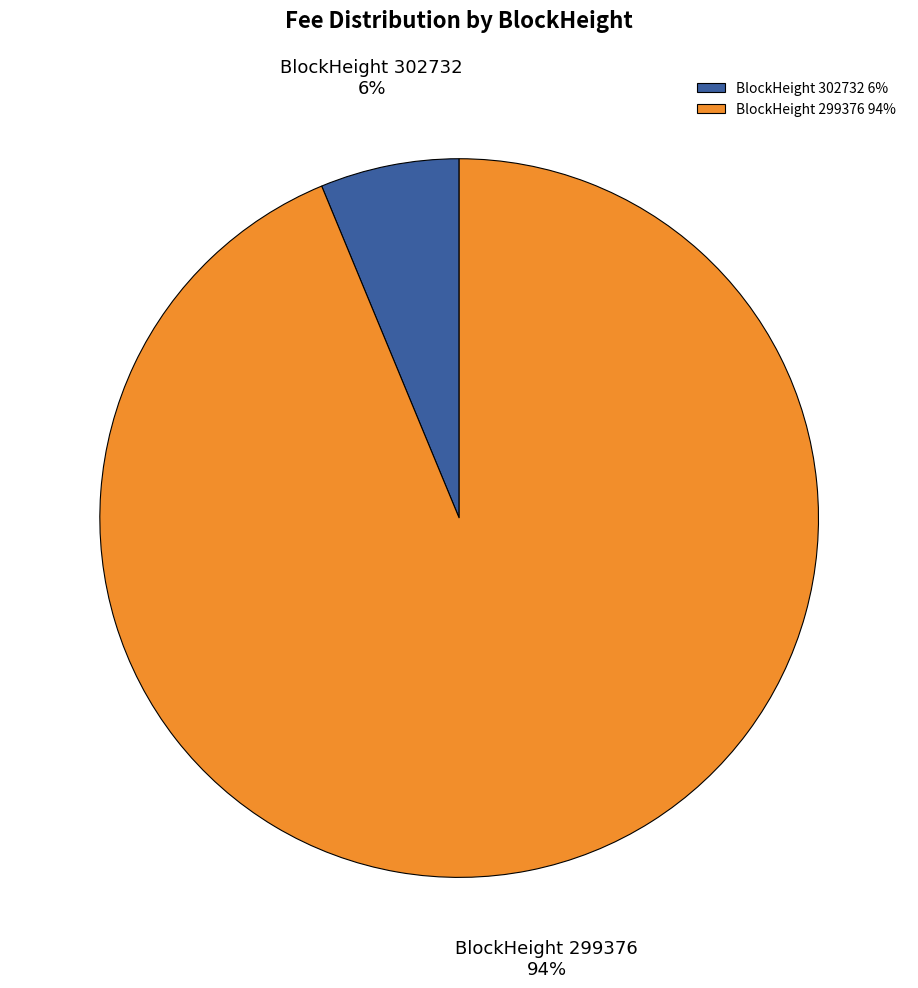

Which category has the smallest portion of the pie?

BlockHeight 302732 6%